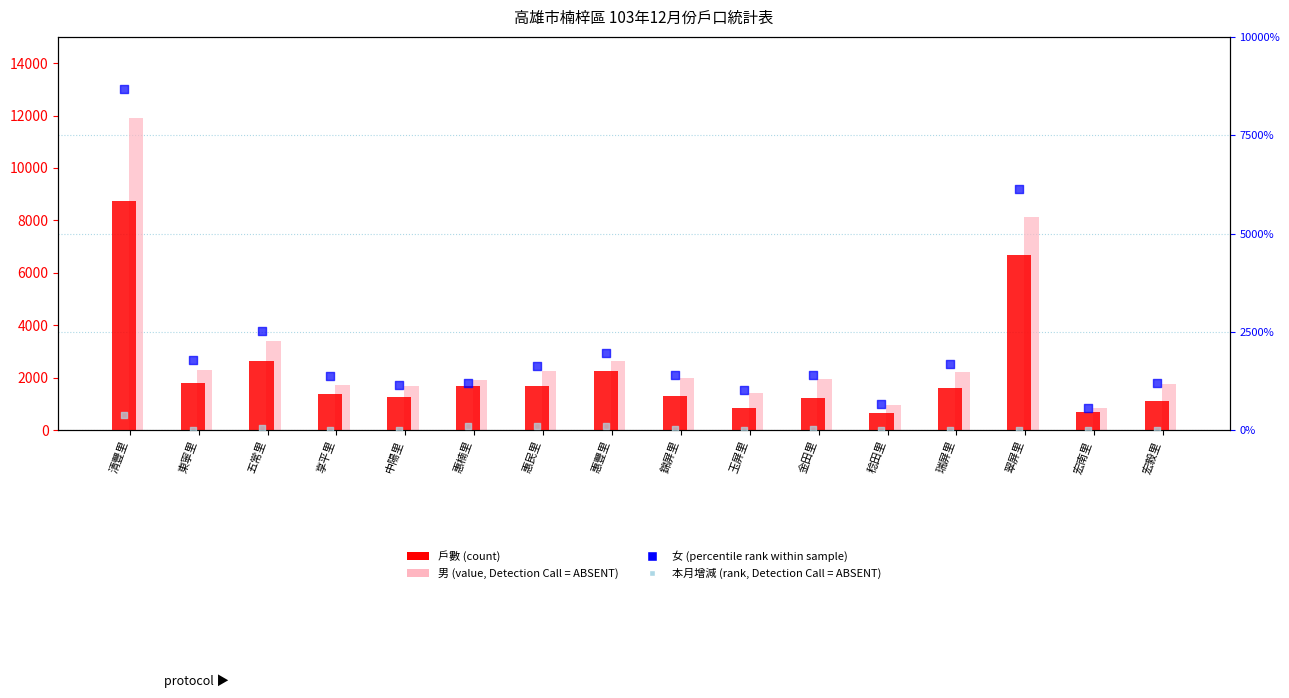

What are all the series names shown in the legend?

戶數 (count), 男 (value, ABSENT-like), 女 (rank within sample), 本月增減 (rank, ABSENT-like)